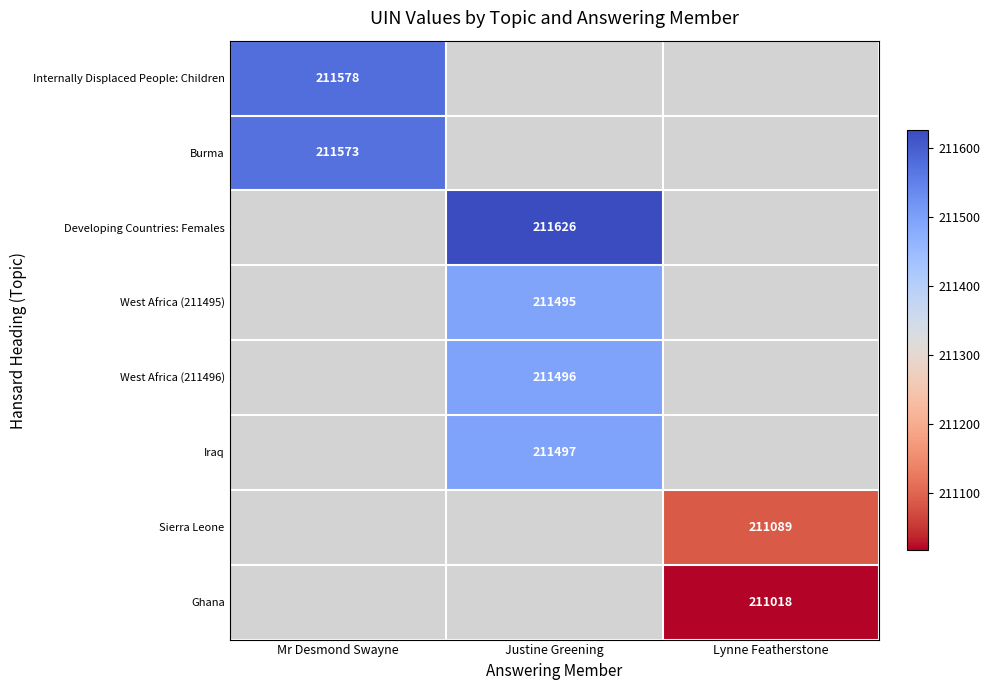

Which label corresponds to the smallest value in the chart?

Lynne Featherstone